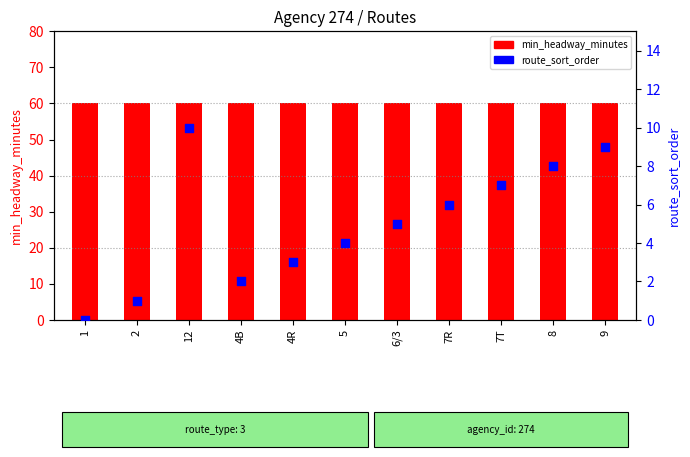

Which series contains the lowest Y value?

route_sort_order